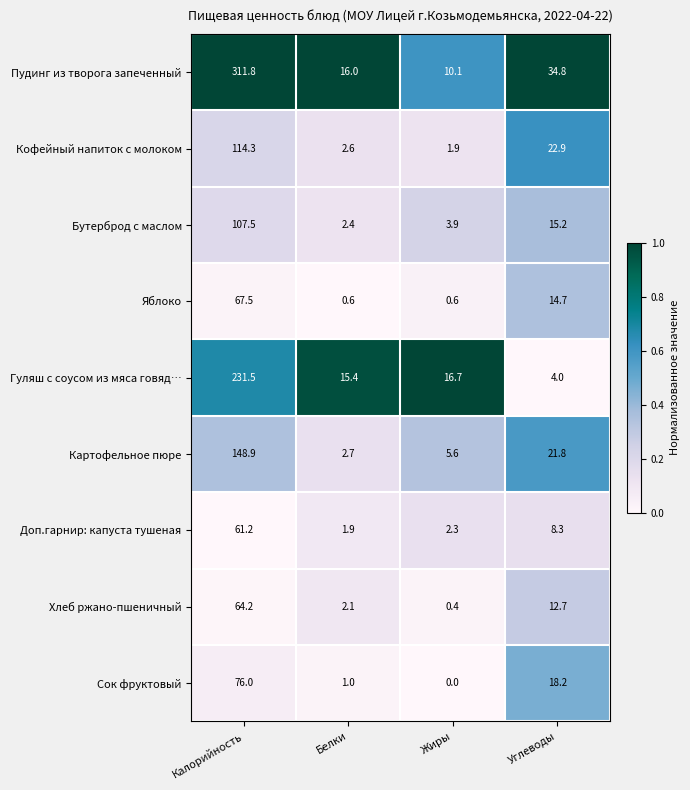

What is the minimum value for Хлеб ржано-пшеничный?

0.4